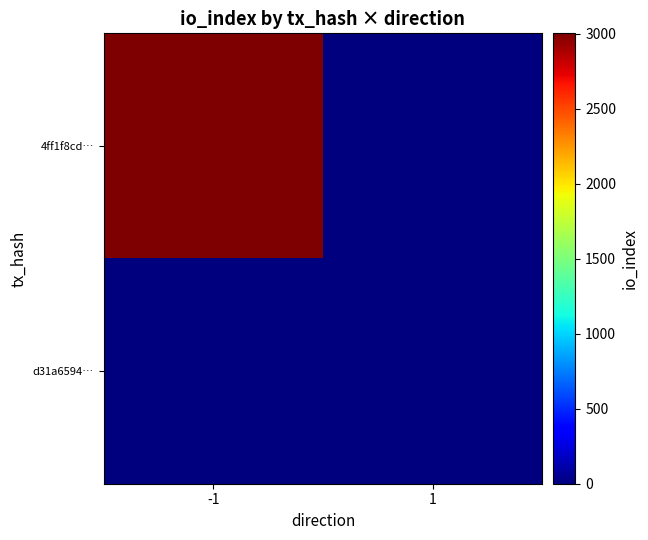

Rank the series by their maximum value, from highest to lowest.

4ff1f8cd…, d31a6594…